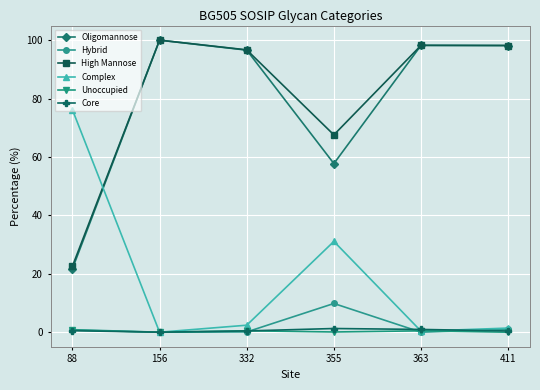

How many values in the High Mannose series are below 98?

3